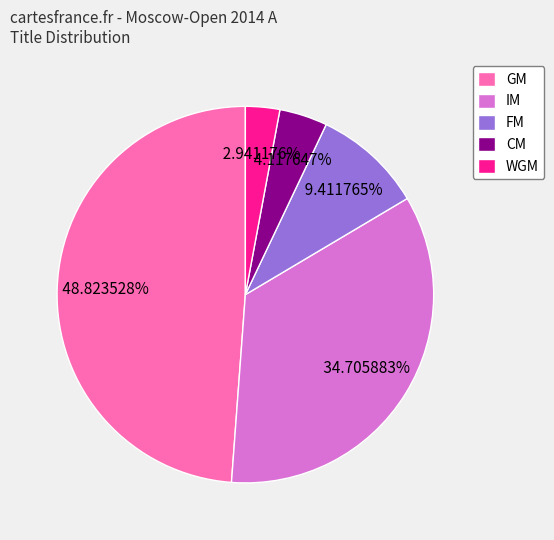

Which has a higher value, IM or GM?

GM